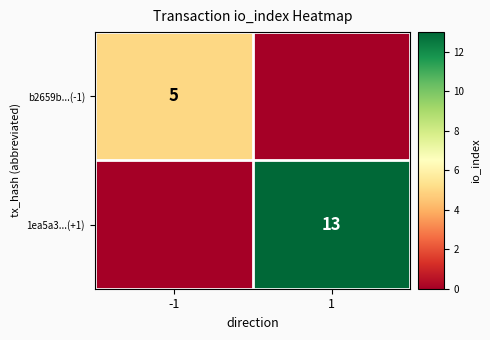

The 1ea5a3...(+1) series shows 18 at 1. True or false?

False